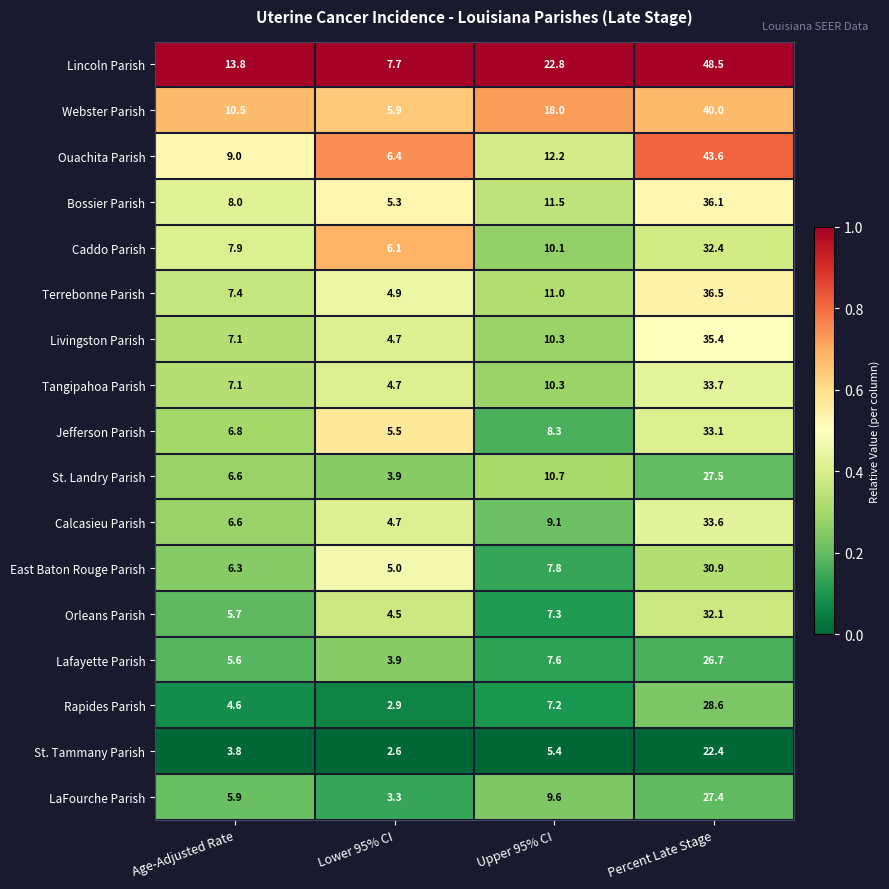

Which label corresponds to the largest value in the chart?

Percent Late Stage